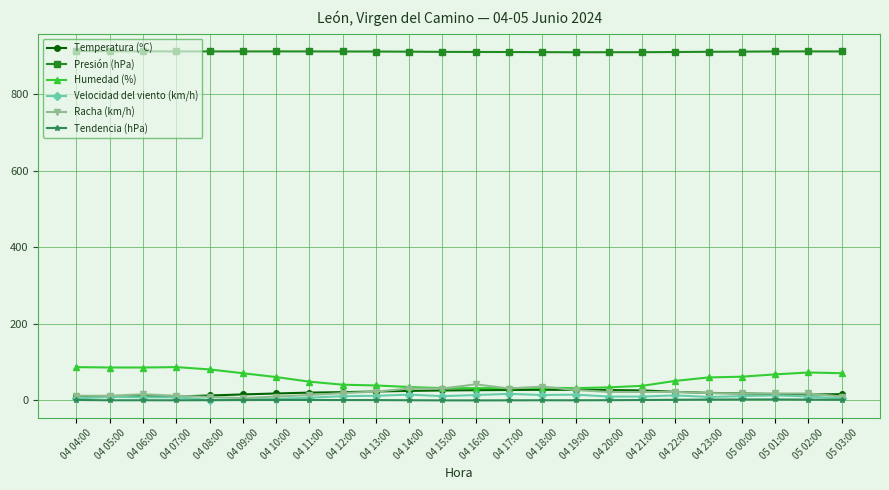

Which series has the largest total across all categories?

Presión (hPa)